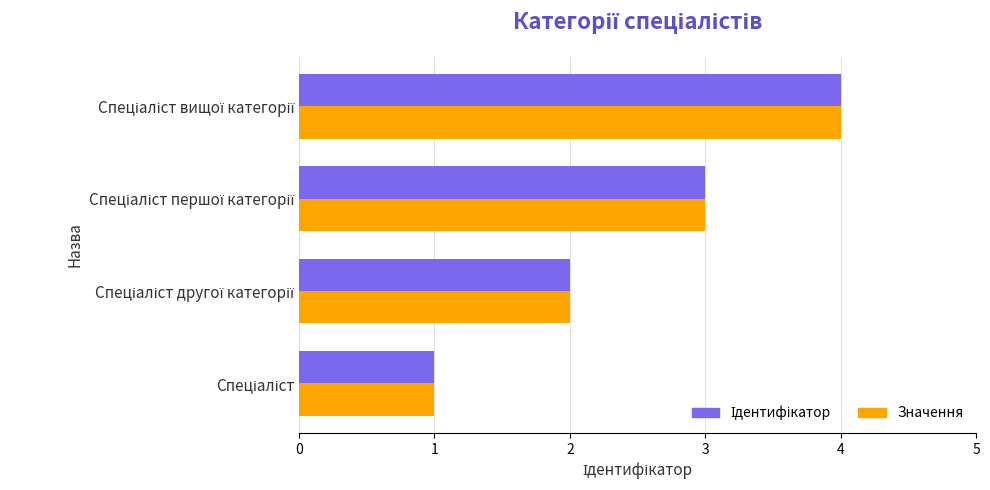

What is the highest value of the Значення series?

4